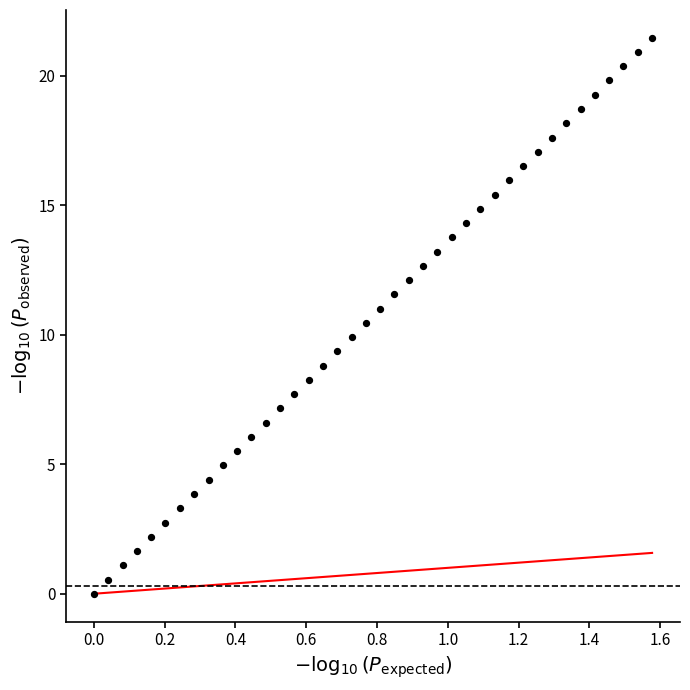

What is the range of Y values (max minus min)?

21.5